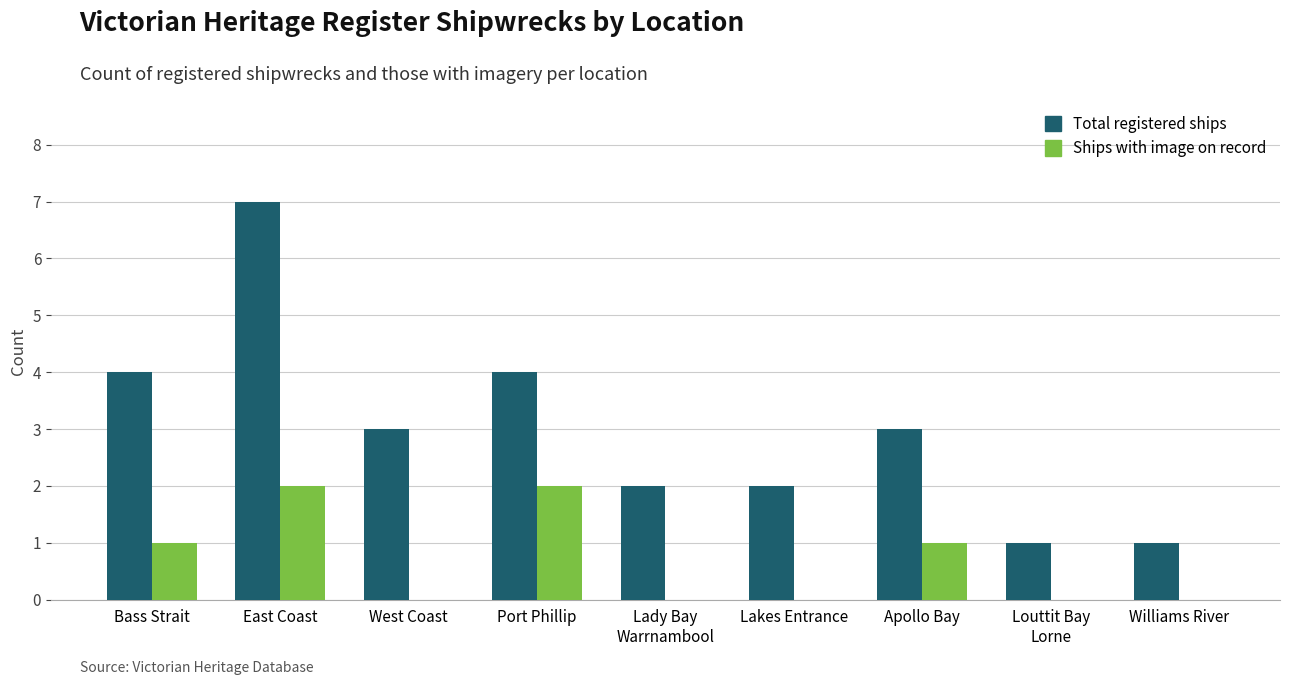

True or false: Ships with image on record has a value of 0 at Williams River.

True